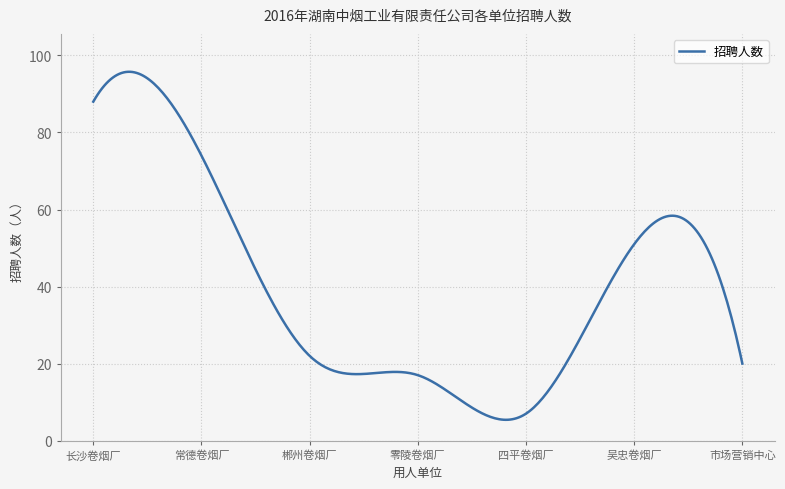

What is the difference between the maximum and minimum values?

90.4